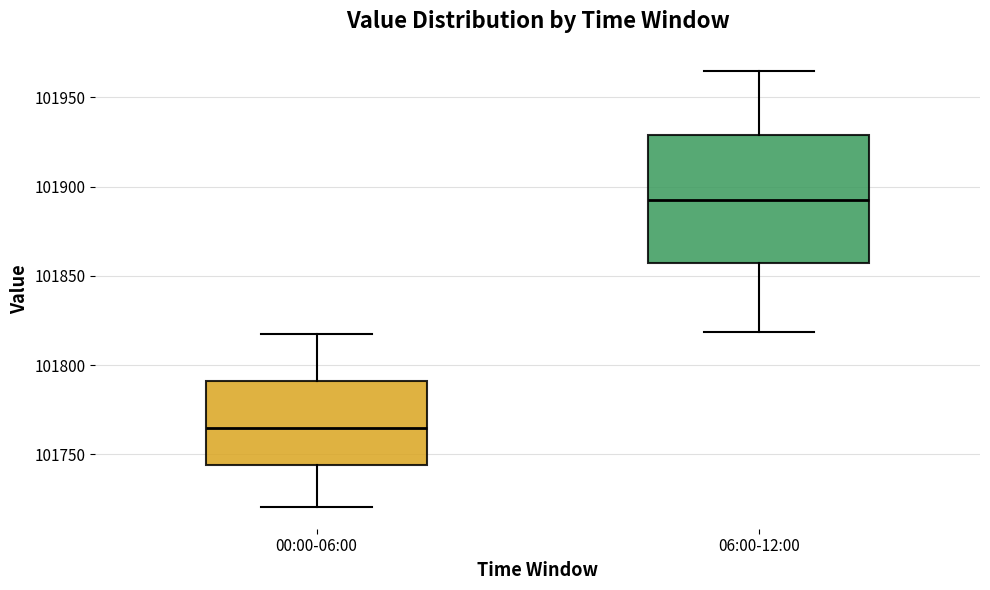

Comparing the boxes themselves (not the whiskers), which one is the tallest?

06:00-12:00